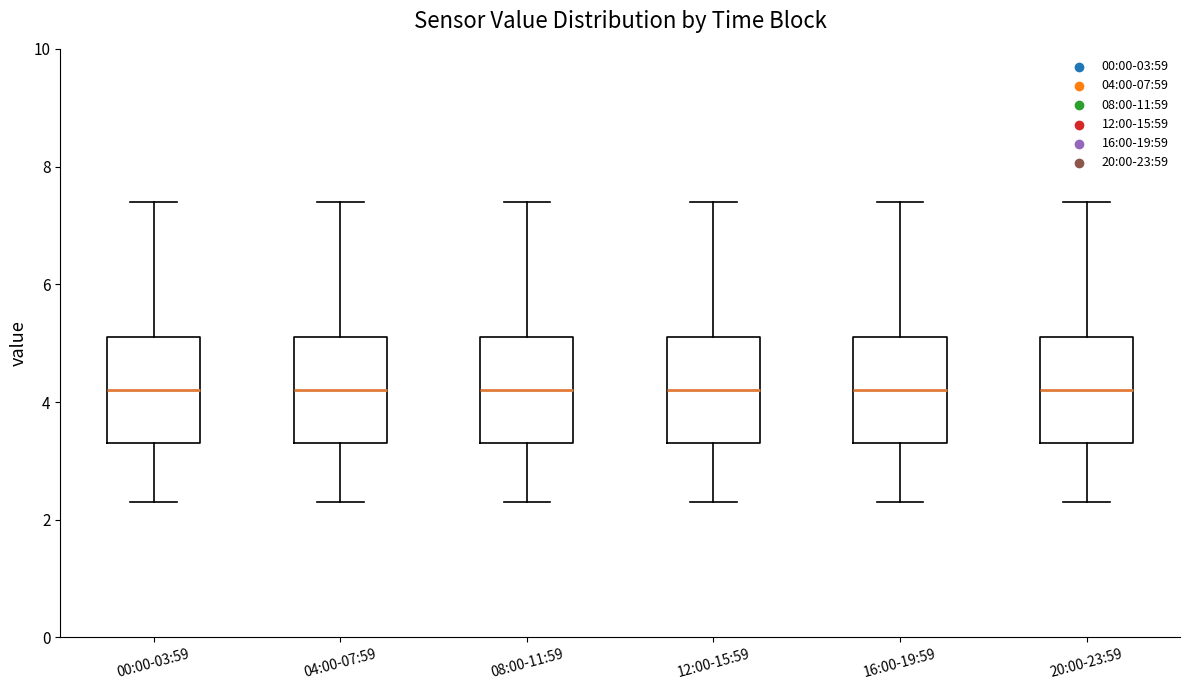

Reading left to right, read every box against the y-axis: the position of its median line, the range the box covers, and the ends of its whiskers. The values are not printed on the chart, so give them approximately, as read against the axis.

00:00-03:59: median 4.2, box 3.4 to 5.2, whiskers 2.4 to 7.4
04:00-07:59: median 4.2, box 3.4 to 5.2, whiskers 2.4 to 7.4
08:00-11:59: median 4.2, box 3.4 to 5.2, whiskers 2.4 to 7.4
12:00-15:59: median 4.2, box 3.4 to 5.2, whiskers 2.4 to 7.4
16:00-19:59: median 4.2, box 3.4 to 5.2, whiskers 2.4 to 7.4
20:00-23:59: median 4.2, box 3.4 to 5.2, whiskers 2.4 to 7.4